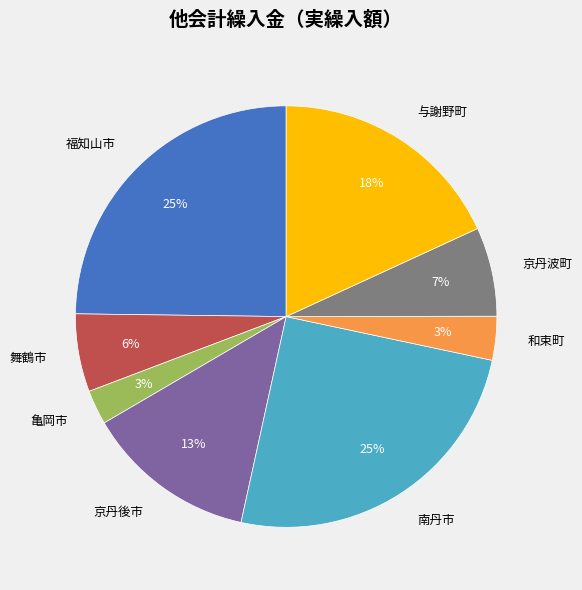

To the nearest percent, what percentage of the pie is 福知山市?

25%